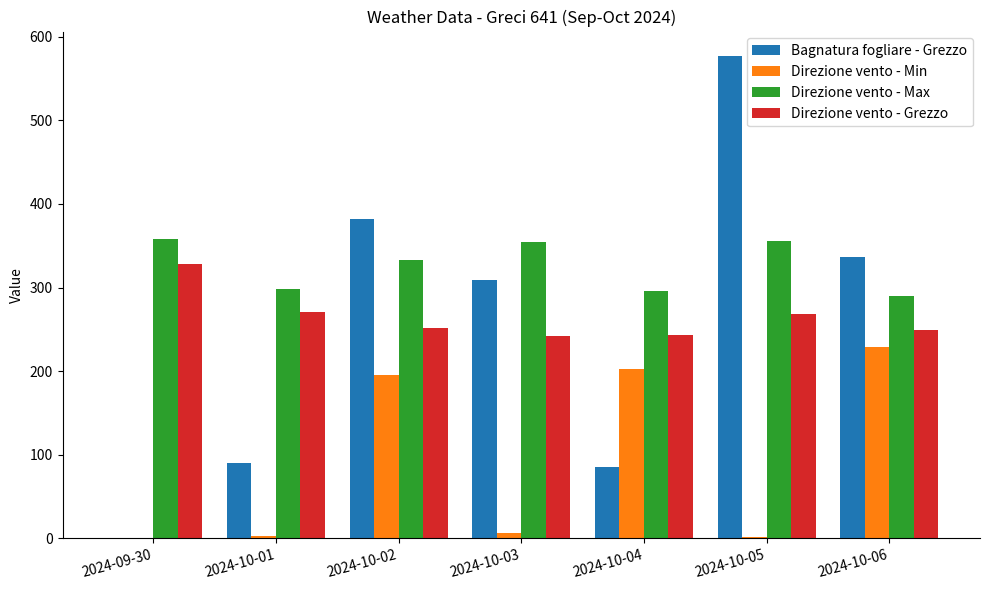

Which category has the highest value across all series?

2024-10-05